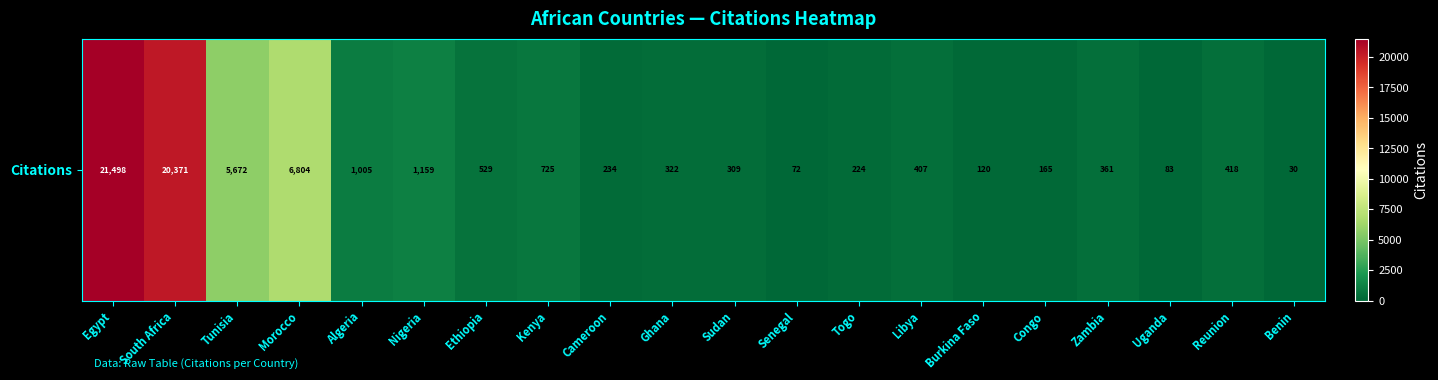

At which category does the chart reach its minimum across all series?

Benin